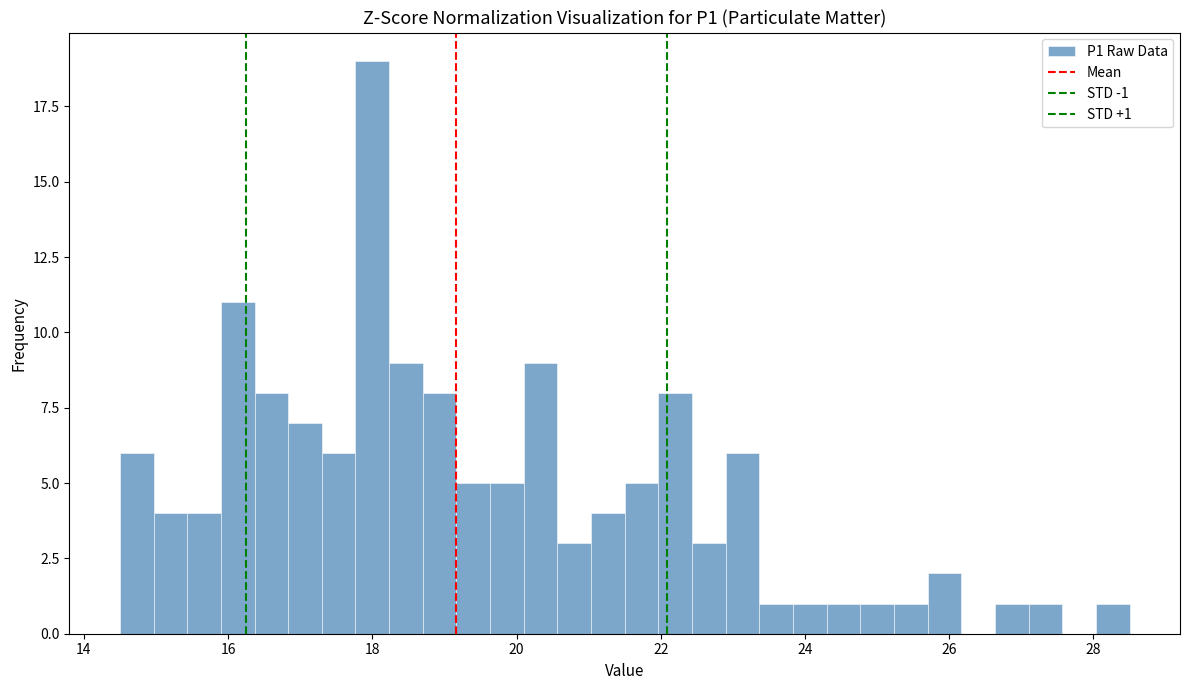

Read against the x-axis, roughly where is the centre of the tallest bar?

18.0